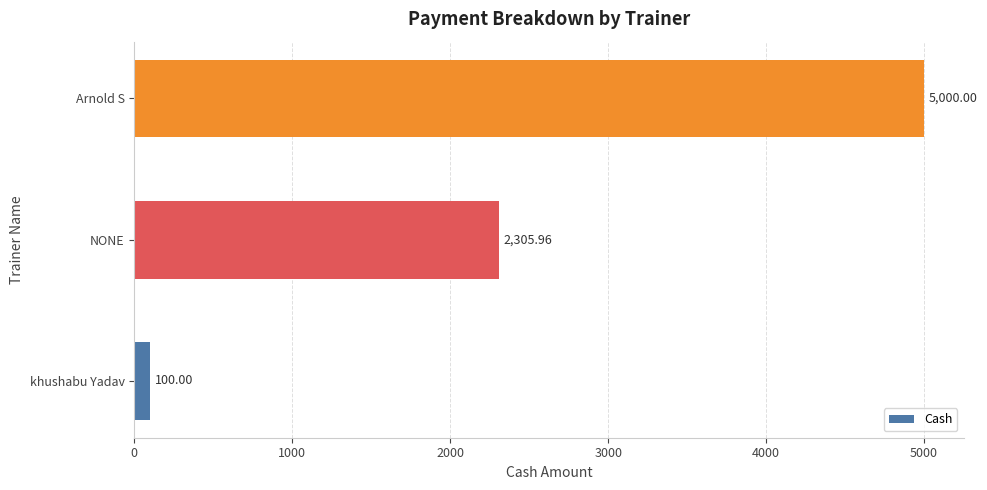

Does the chart contain stacked bars?

No